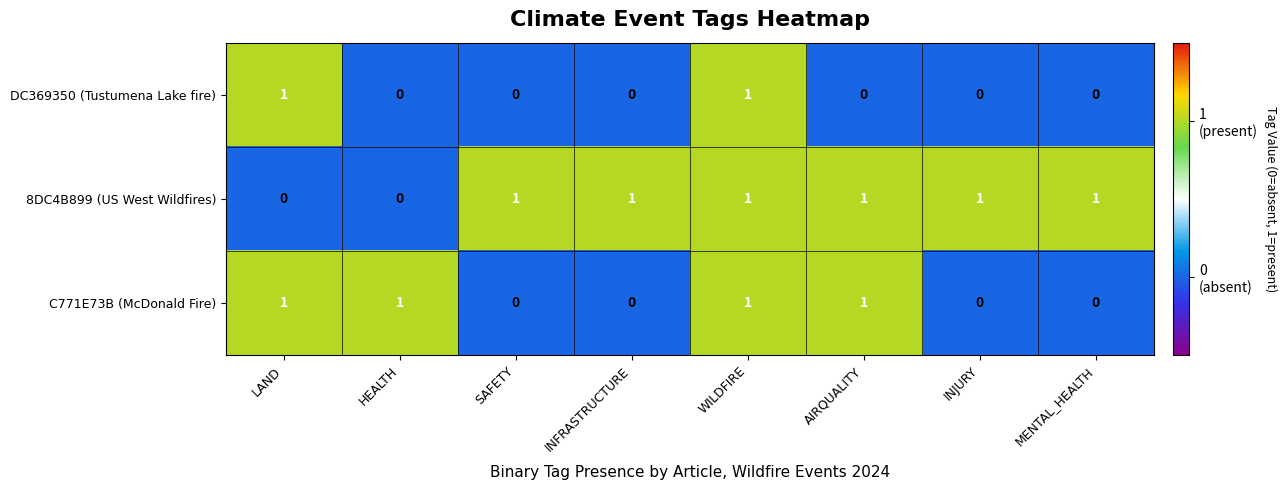

At how many categories does at least one series exceed 0?

8